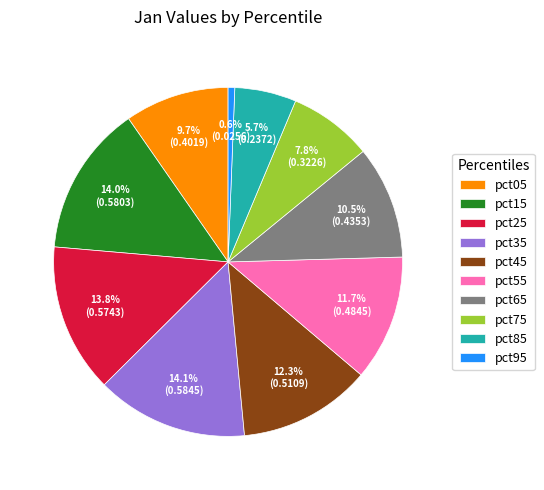

To the nearest percent, what is the difference between the pct05 and pct15 slice percentages?

4%